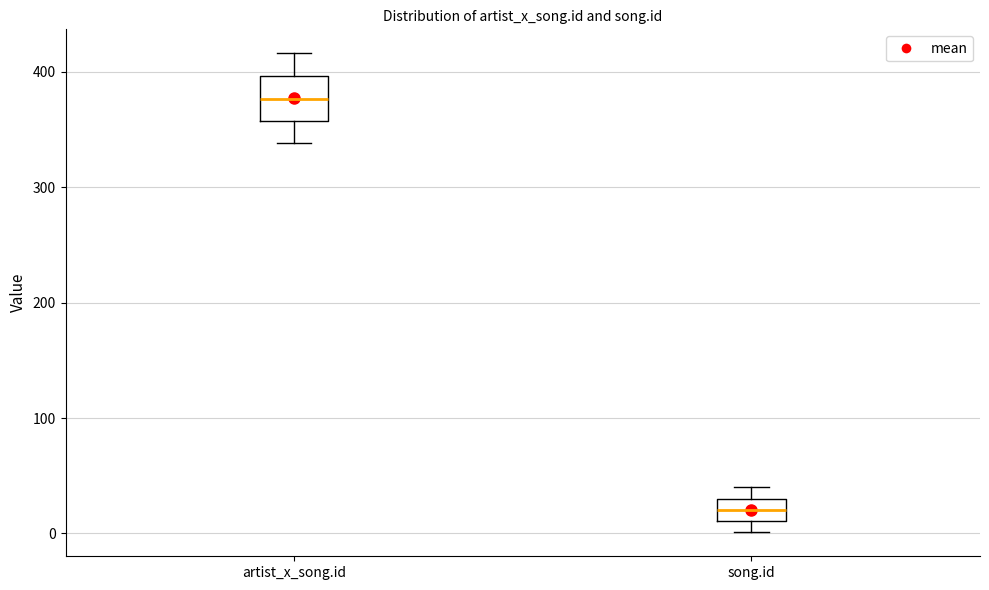

Which box's median line is the highest?

artist_x_song.id